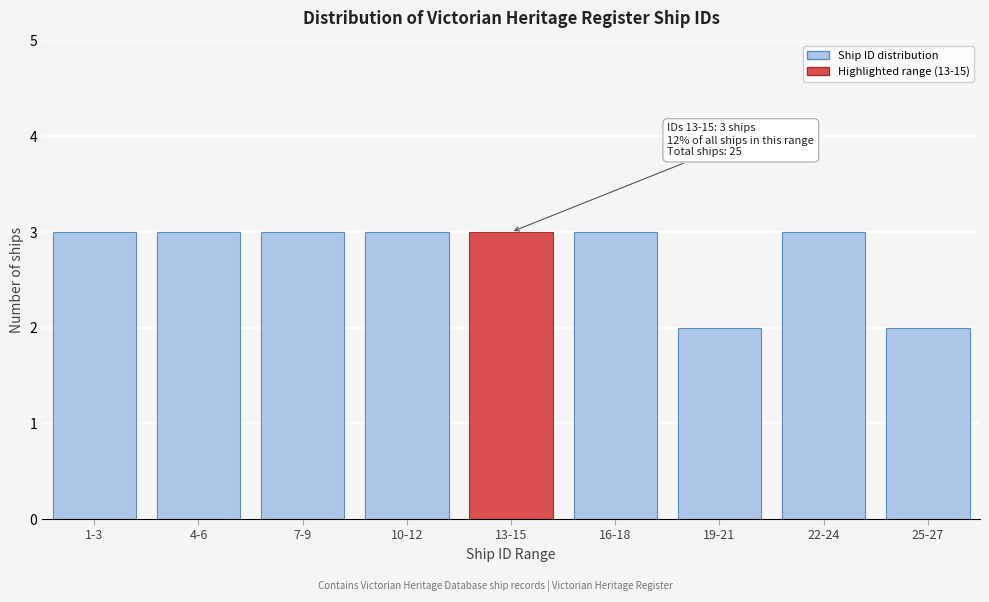

Reading left to right, transcribe all the data shown in this chart.

3	3	3	3	3	3	2	3	2